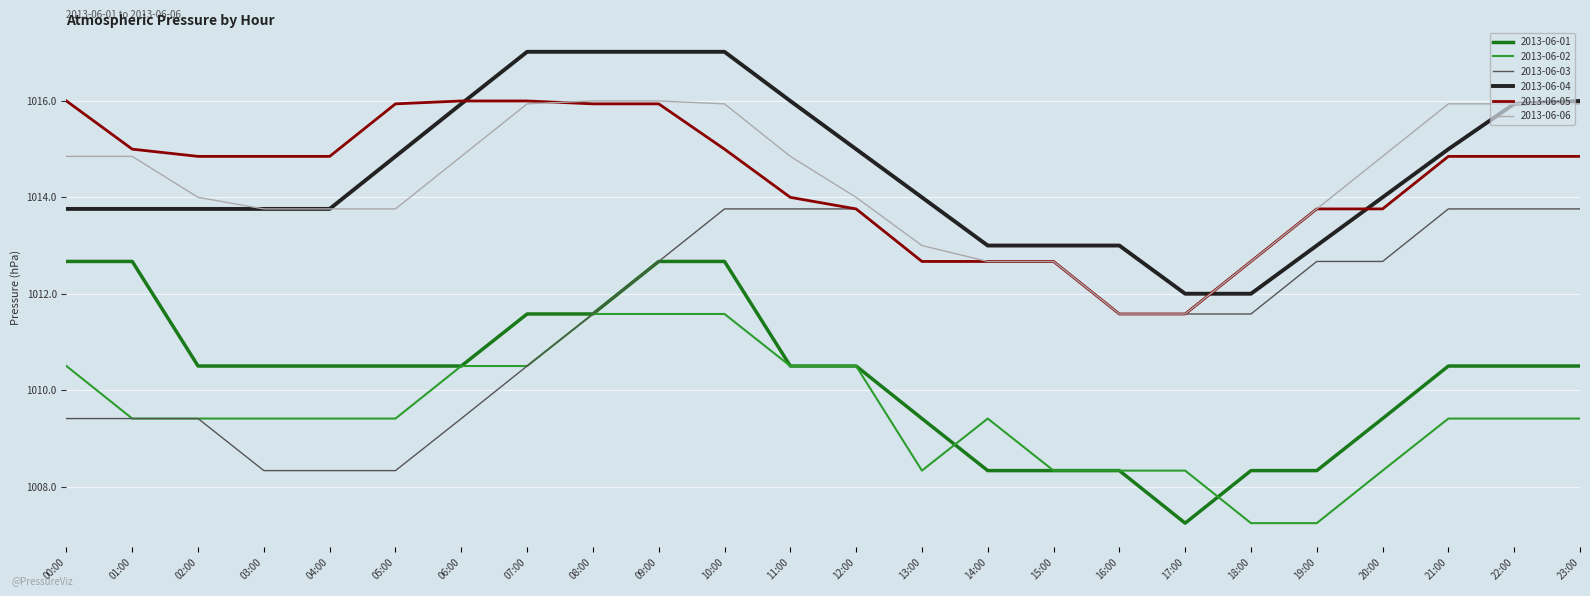

Which series has the largest total across all categories?

2013-06-04